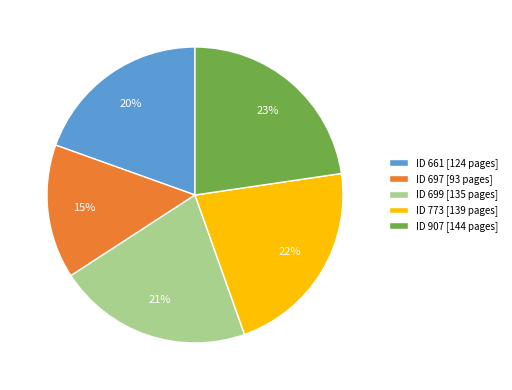

What is the smallest slice in the pie chart?

ID 697 [93 pages]